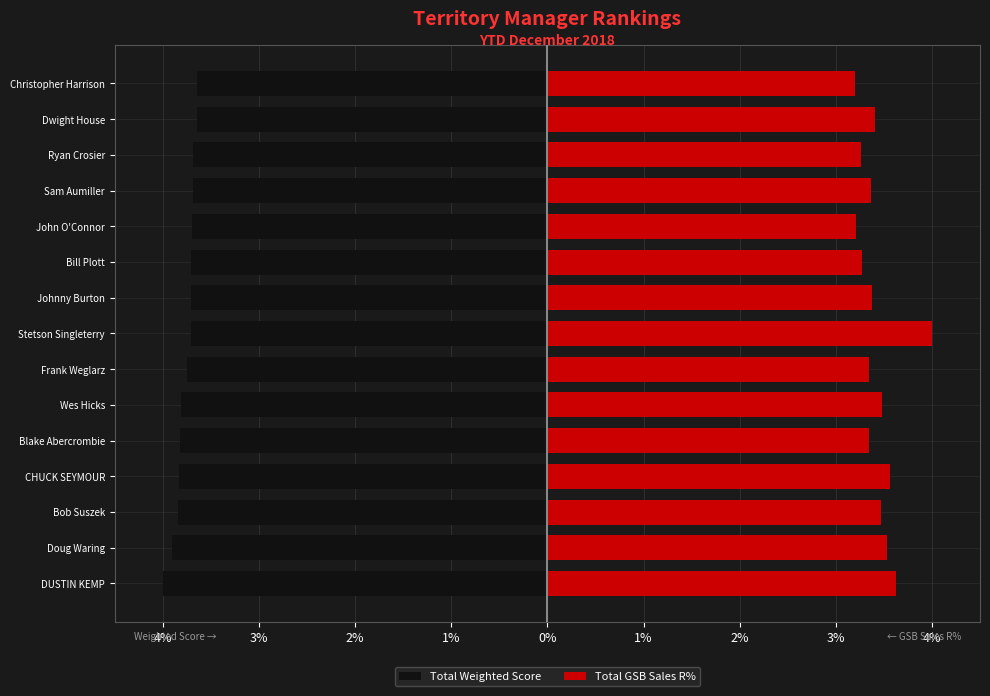

Read the Total GSB Sales R% value at Ryan Crosier.

3.3